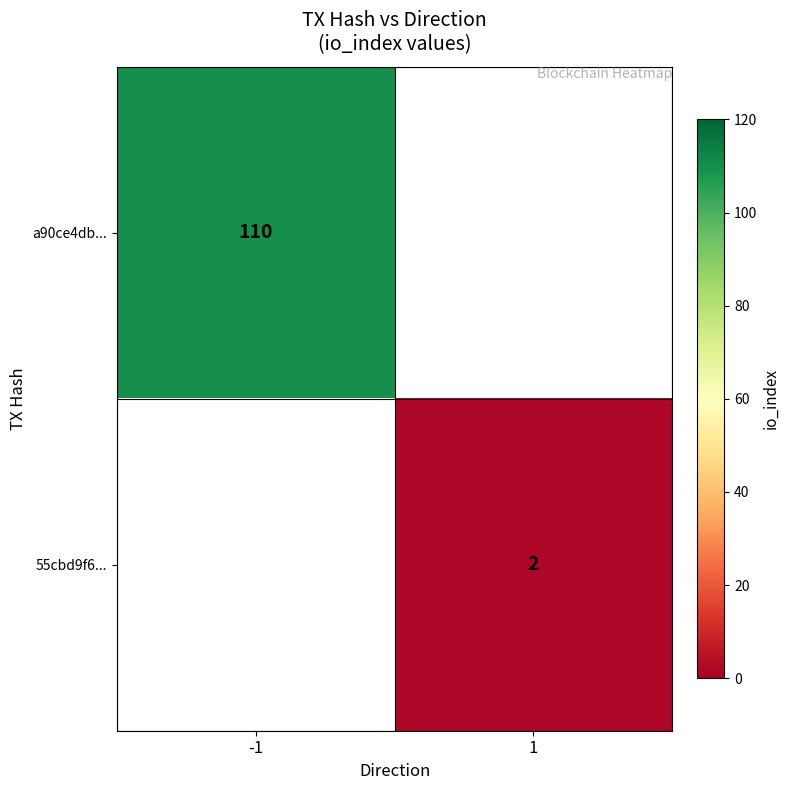

True or false: a90ce4db... has a value of 191 at -1.

False